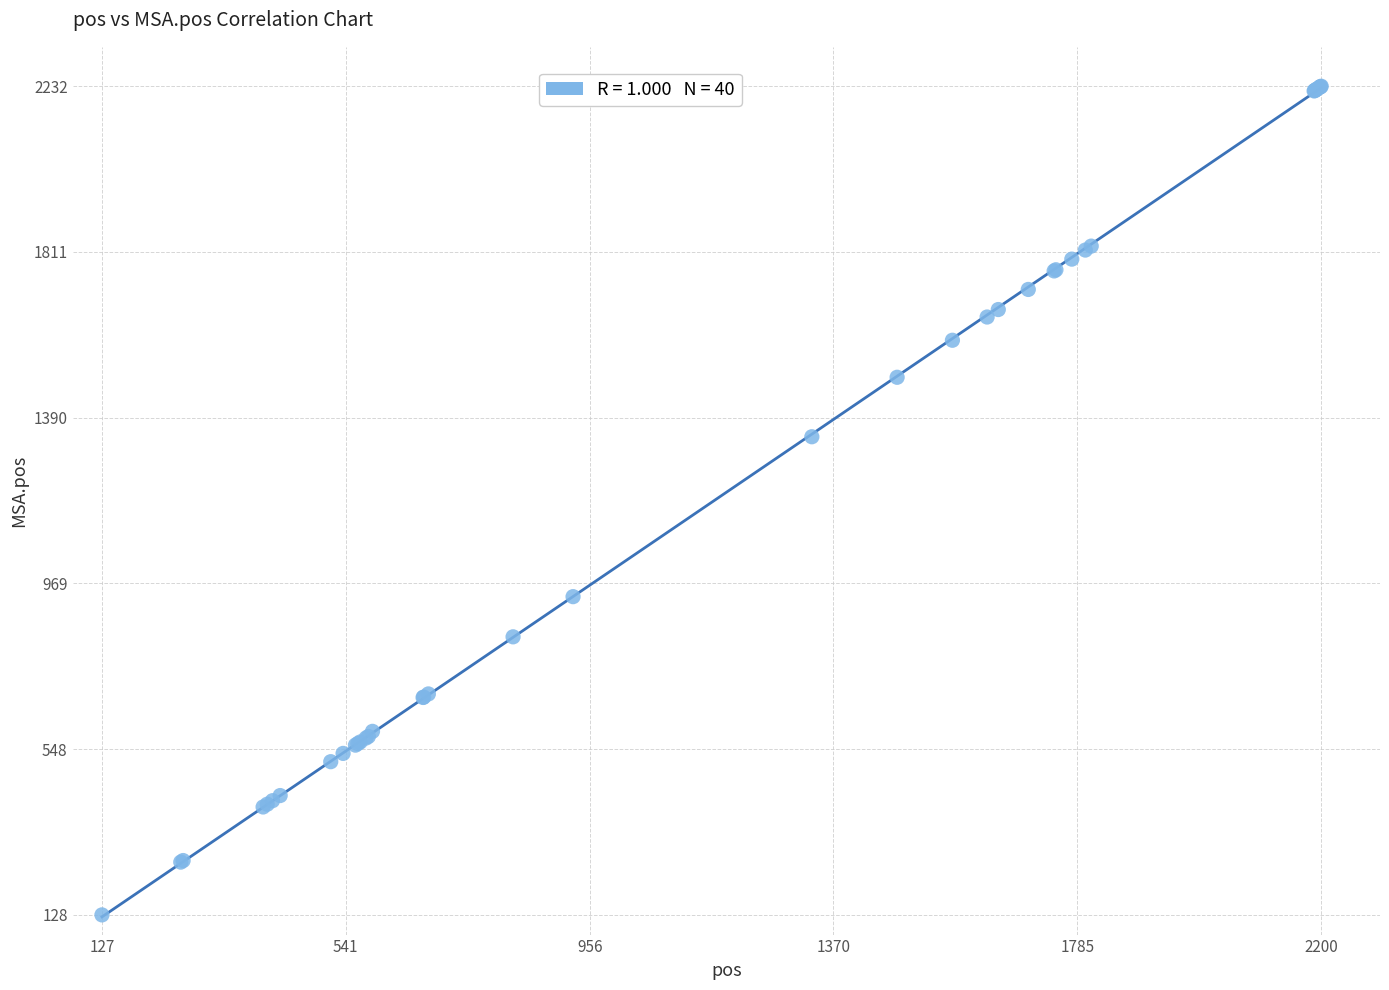

What Y value in the scatter plot is closest to 1180?

1342